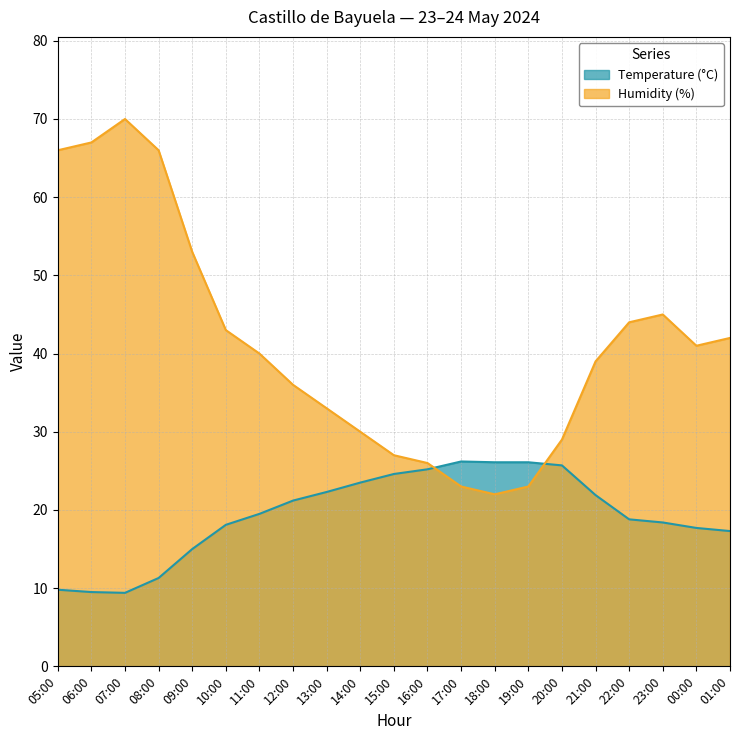

Reading left to right, extract all data points from this chart.

Temperature (°C): 9.8	9.5	9.4	11.3	15.0	18.1	19.5	21.2	22.3	23.5	24.6	25.2	26.2	26.1	26.1	25.7	21.9	18.8	18.4	17.7	17.3
Humidity (%): 66.0	67.0	70.0	66.0	53.0	43.0	40.0	36.0	33.0	30.0	27.0	26.0	23.0	22.0	23.0	29.0	39.0	44.0	45.0	41.0	42.0